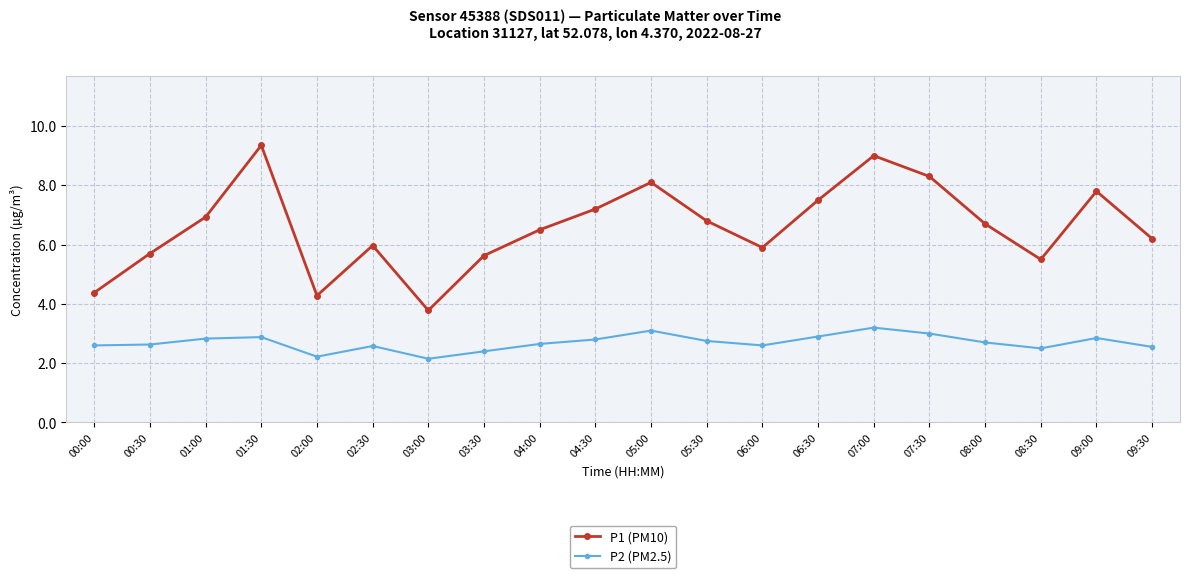

The value of P2 (PM2.5) at 09:00 is 2.9. True or false?

True